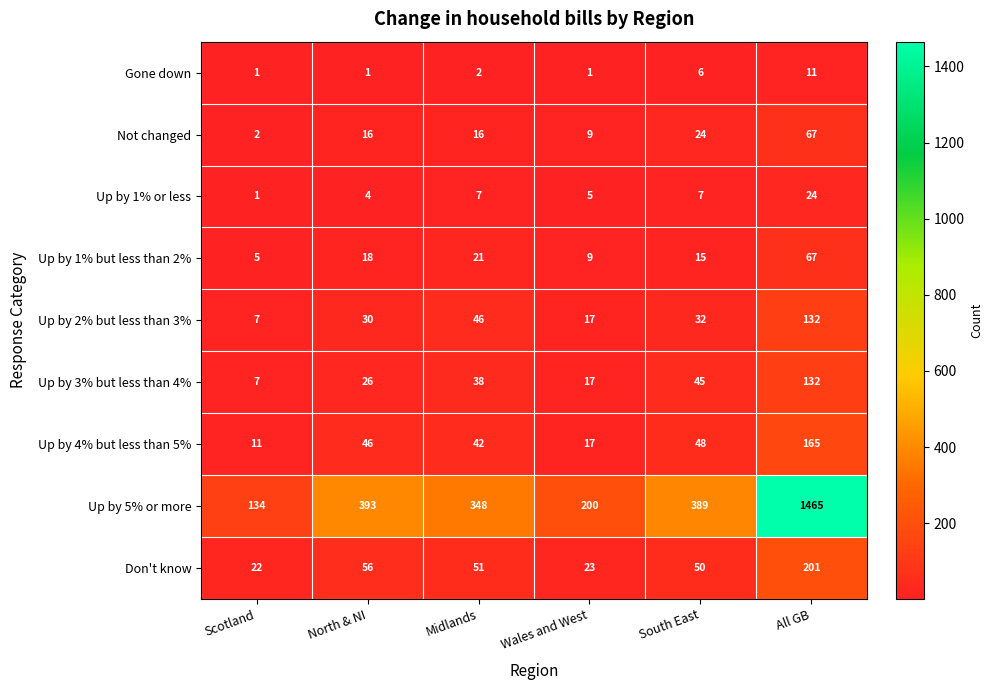

Which series has the widest spread of values?

Up by 5% or more